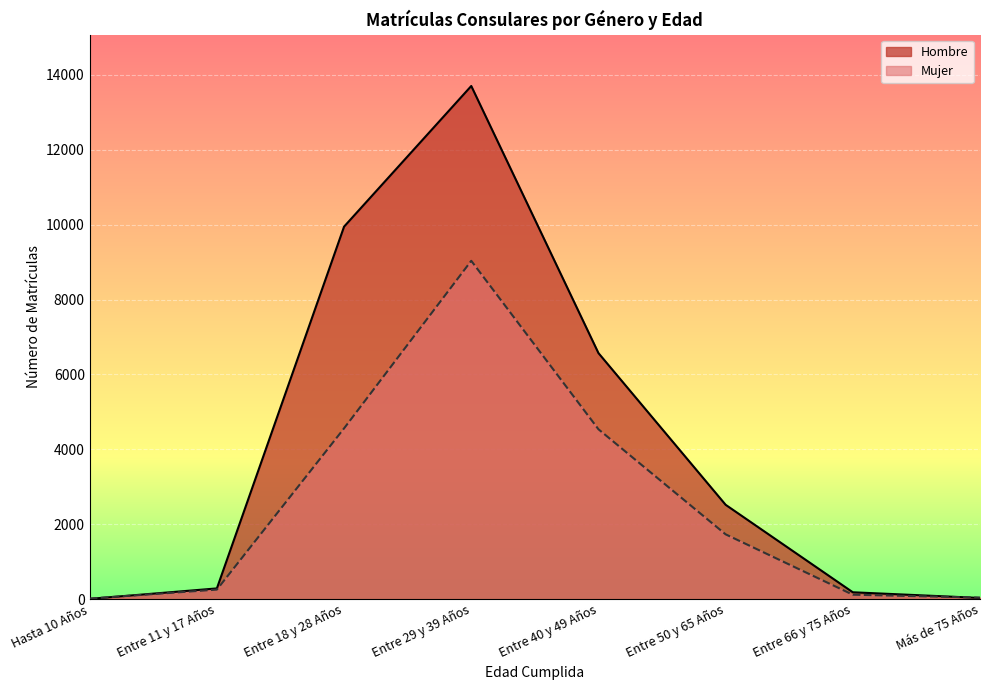

Which series has the largest total across all categories?

Hombre